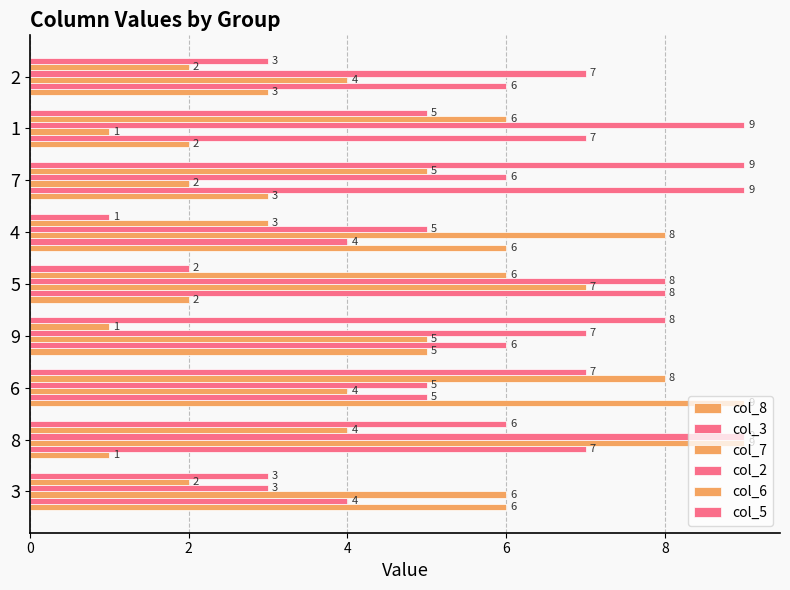

How many distinct data groups are displayed?

6